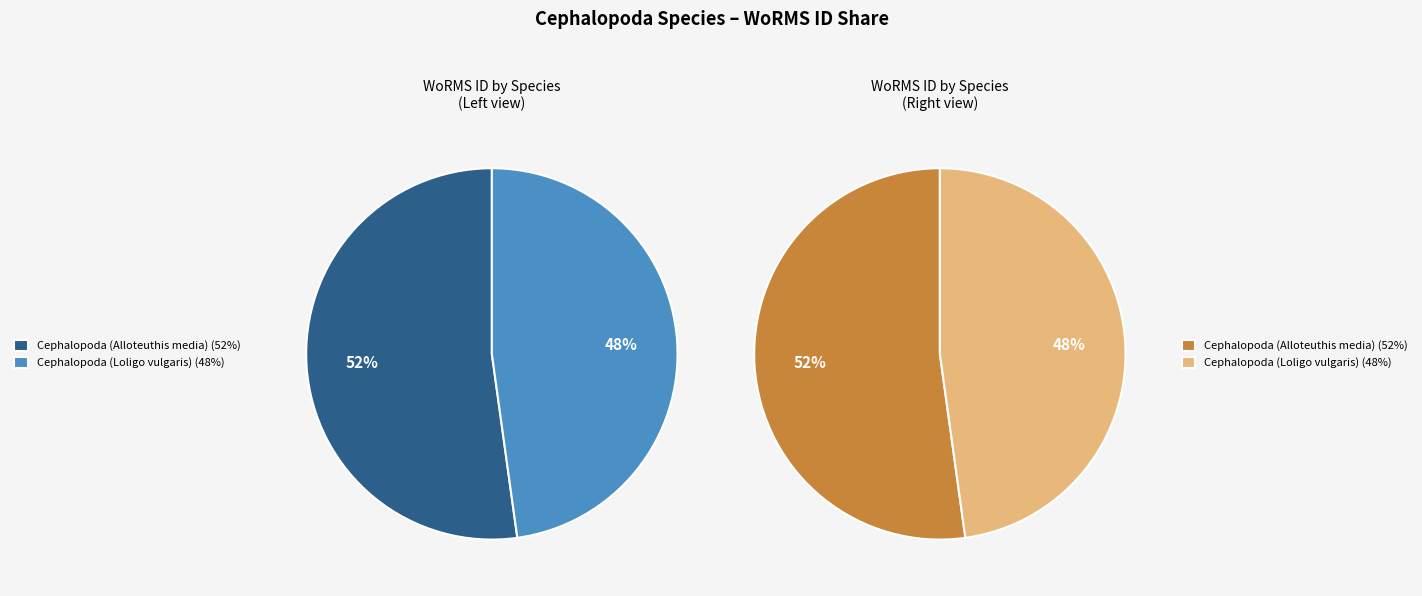

Which slice is the smallest?

Cephalopoda (Loligo vulgaris)